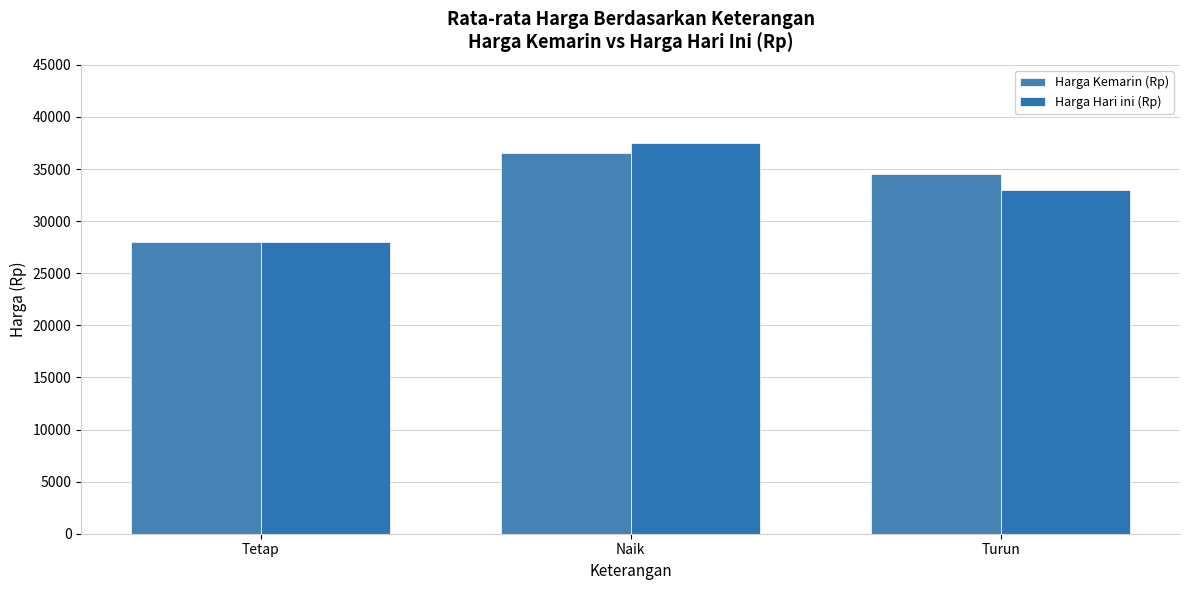

At which label does Harga Hari ini (Rp) reach its minimum?

Tetap